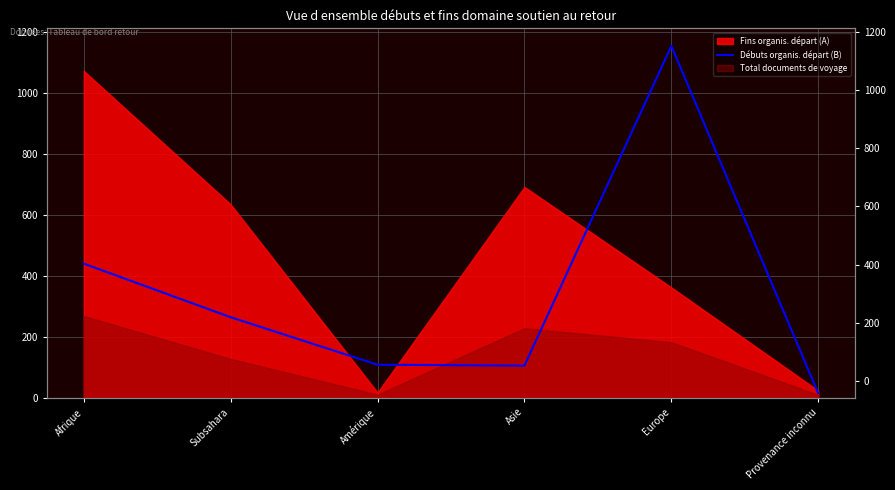

True or false: the data shows 440 at Afrique.

True